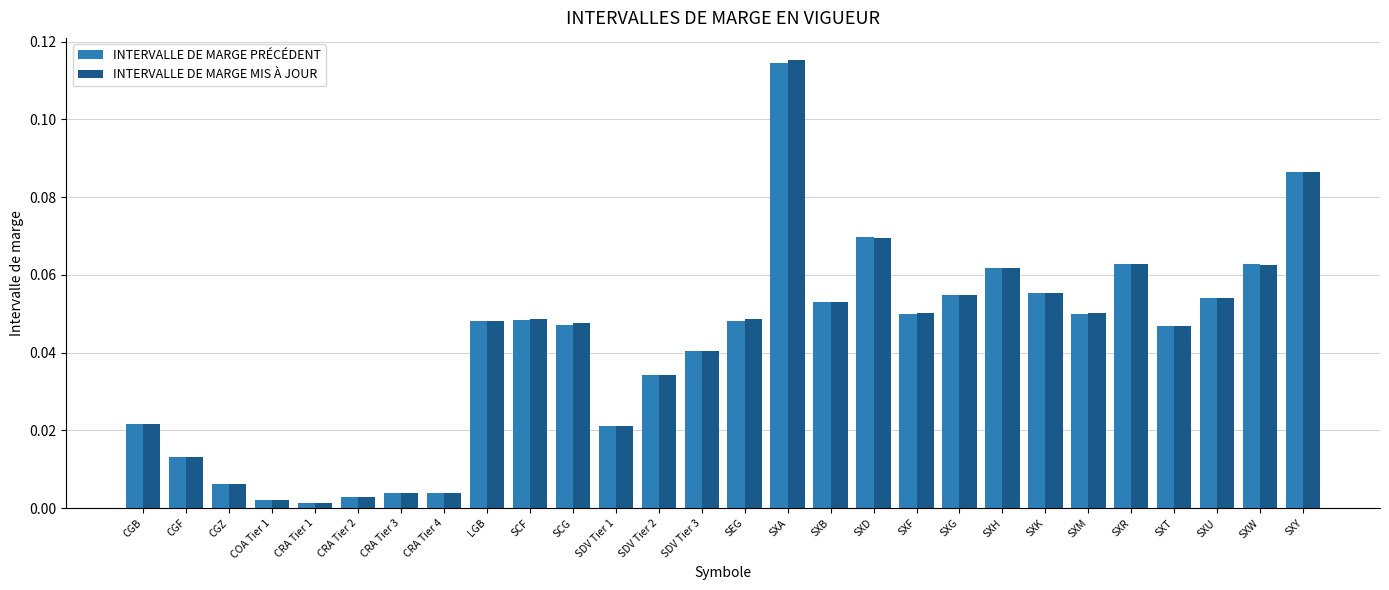

Is the value of INTERVALLE DE MARGE PRÉCÉDENT at CRA Tier 4 greater than the value of INTERVALLE DE MARGE MIS À JOUR at SXM?

No